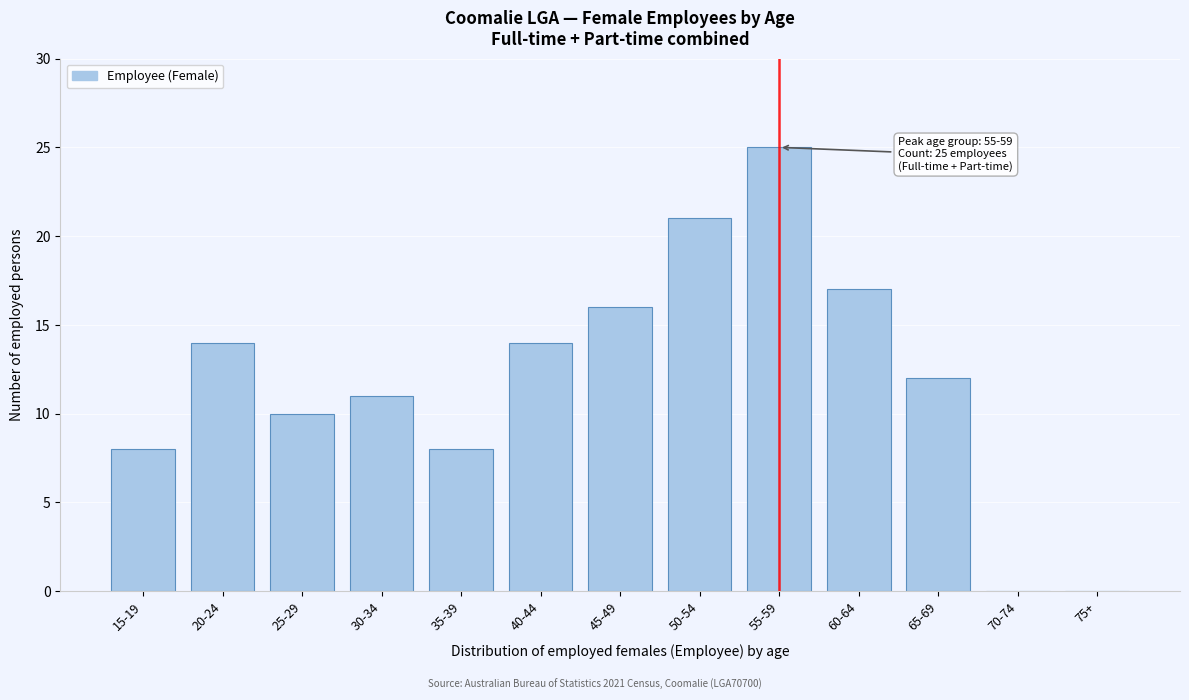

Reading left to right, extract all data points from this chart.

15-19=8	20-24=14	25-29=10	30-34=11	35-39=8	40-44=14	45-49=16	50-54=21	55-59=25	60-64=17	65-69=12	70-74=0	75+=0